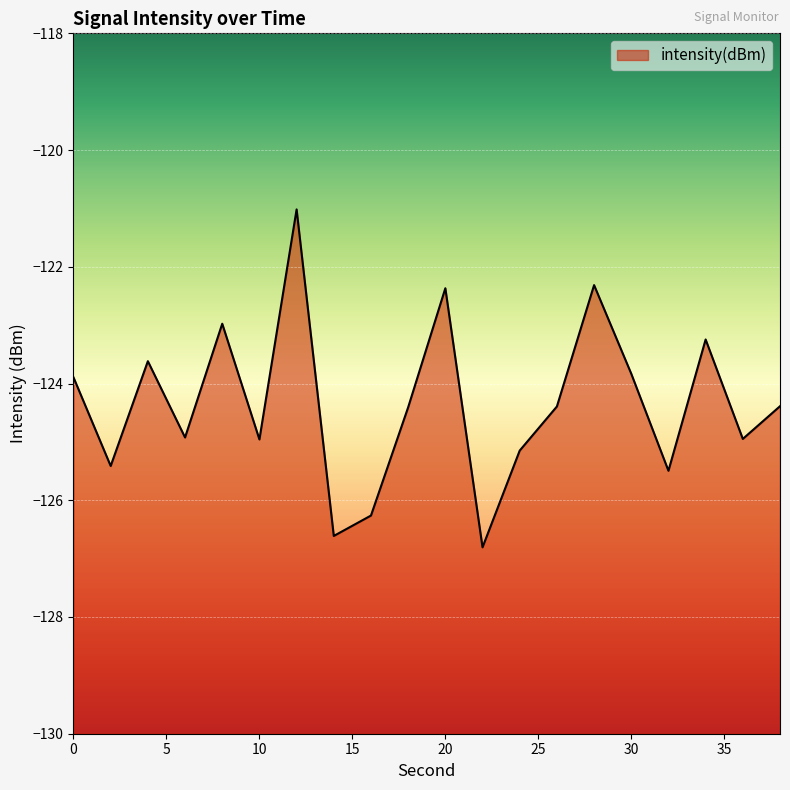

Rank the categories by value from lowest to highest.

22, 14, 16, 32, 2, 24, 10, 36, 6, 18, 26, 38, 0, 30, 4, 34, 8, 20, 28, 12